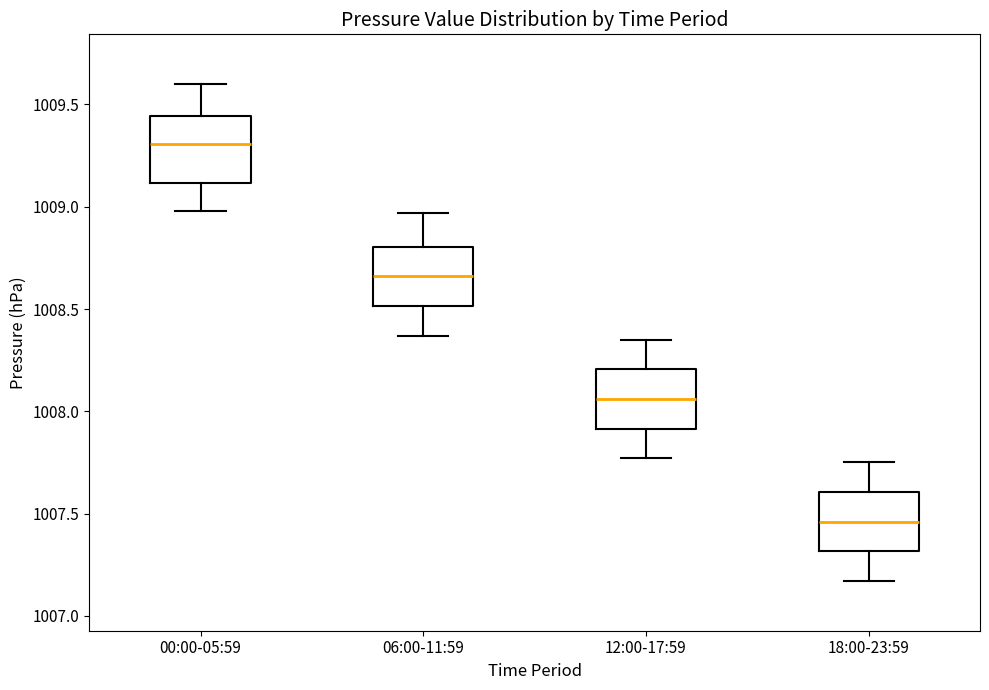

Which box has the highest median line?

00:00-05:59